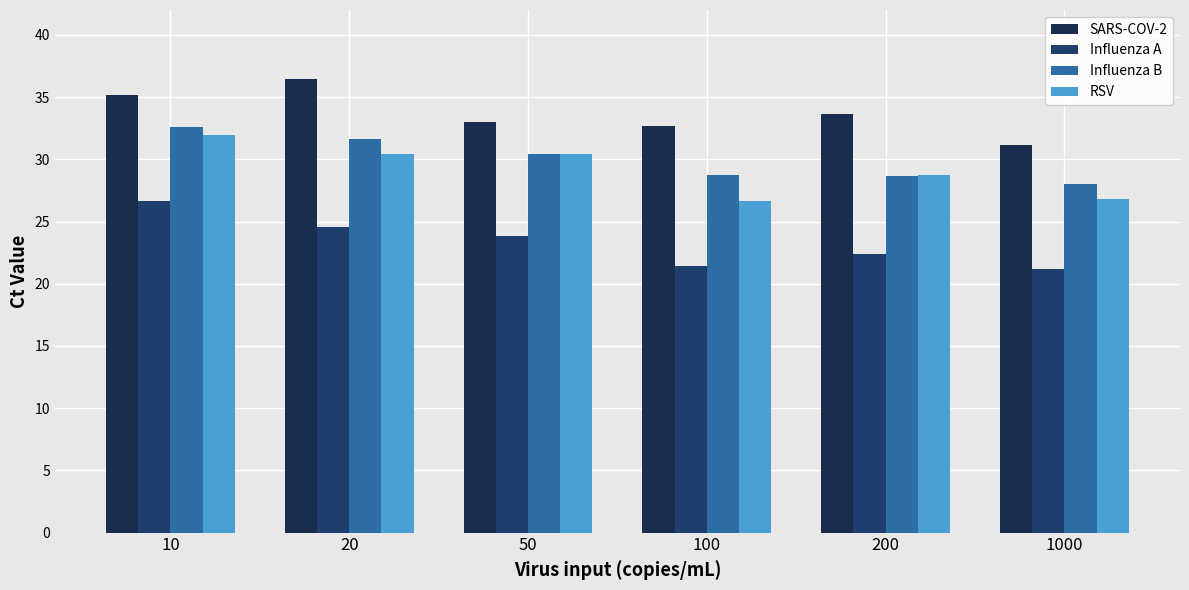

What is the maximum value for Influenza A?

26.6